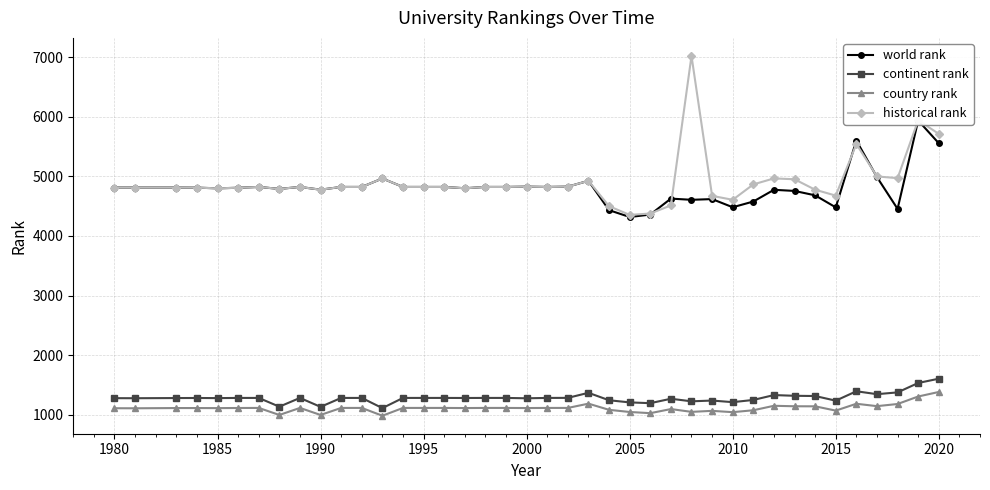

True or false: continent rank has more than 0 interior local peaks.

True